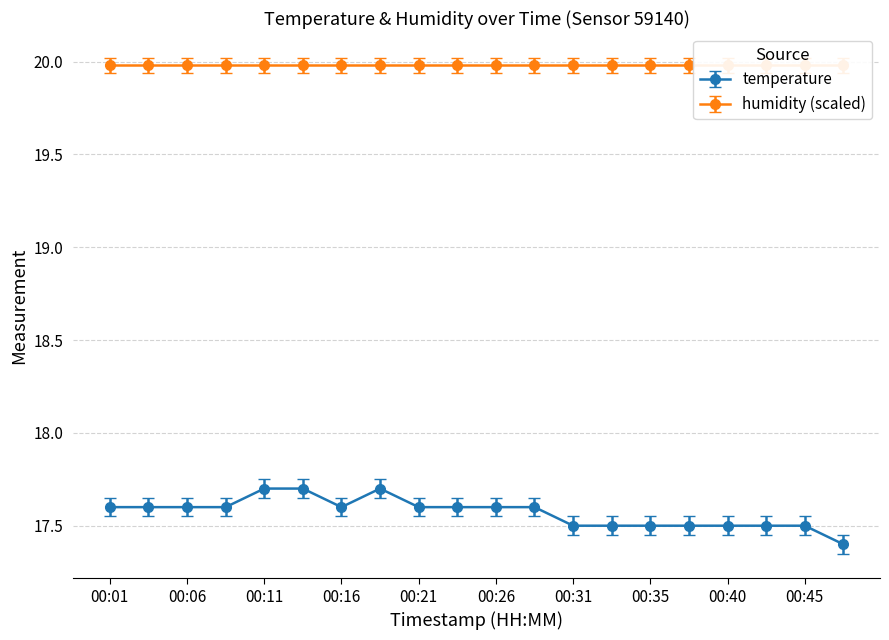

Rank the categories by value from lowest to highest.

00:48, 00:31, 00:33, 00:35, 00:38, 00:40, 00:43, 00:45, 00:01, 00:04, 00:06, 00:08, 00:16, 00:21, 00:23, 00:26, 00:28, 00:11, 00:13, 00:18